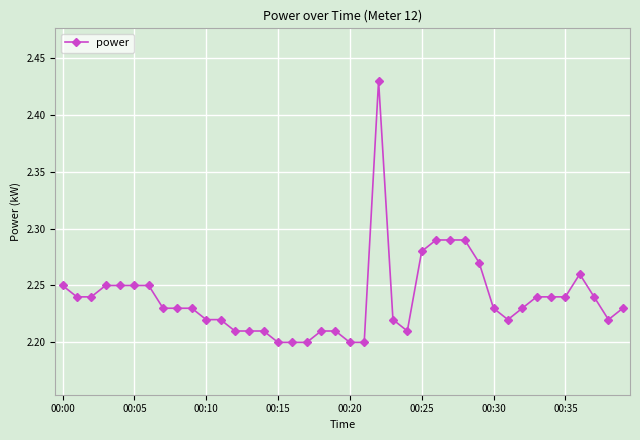

How many lines are shown in the chart?

1